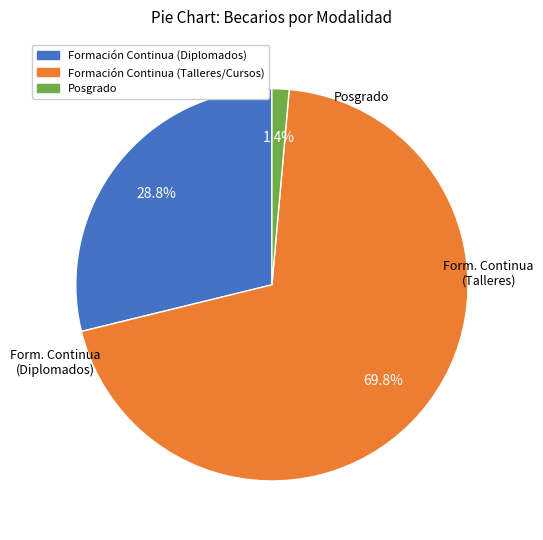

What percentage is NOT represented by Formación Continua (Talleres/Cursos)?

30.2%